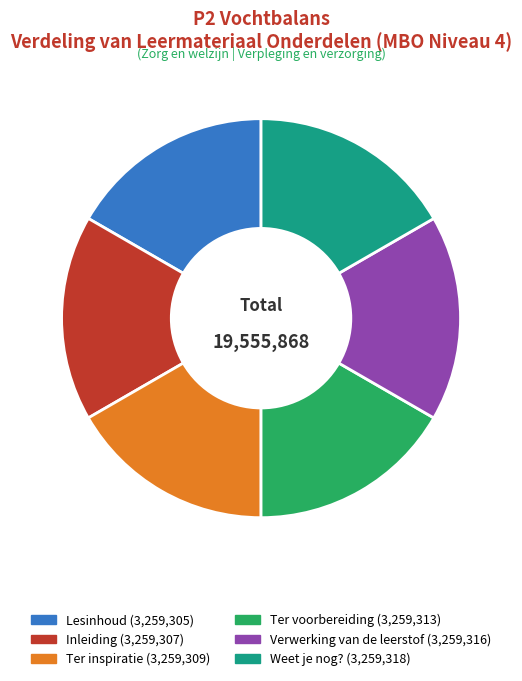

Does Ter voorbereiding represent more than half of the total?

No